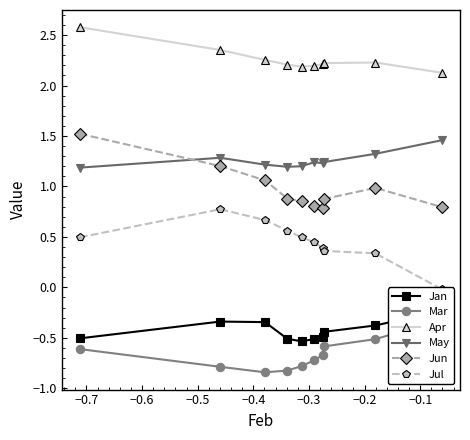

True or false: Apr and Jun intersect in this chart.

False